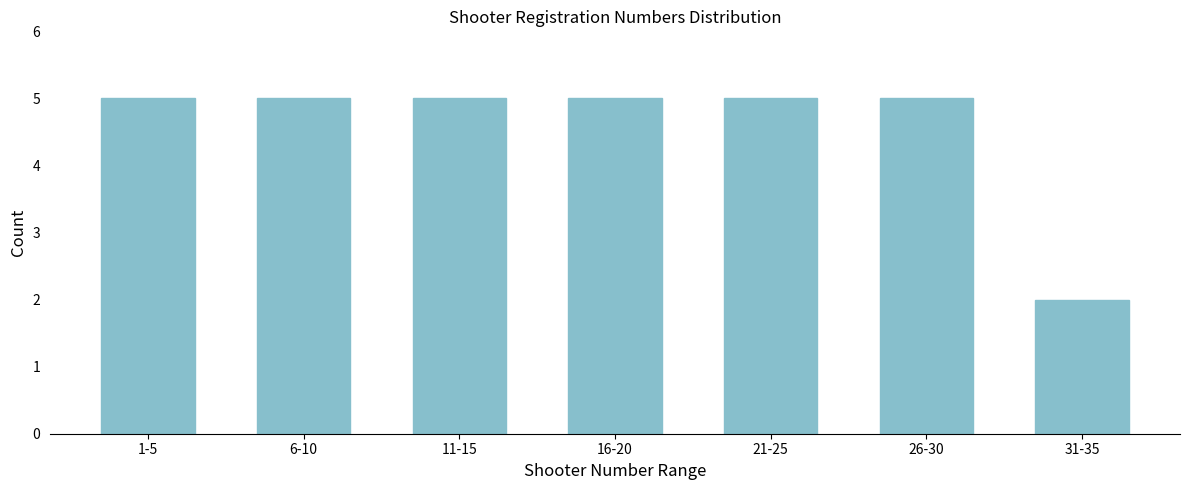

Reading left to right, what are all the values shown in this chart?

5	5	5	5	5	5	2